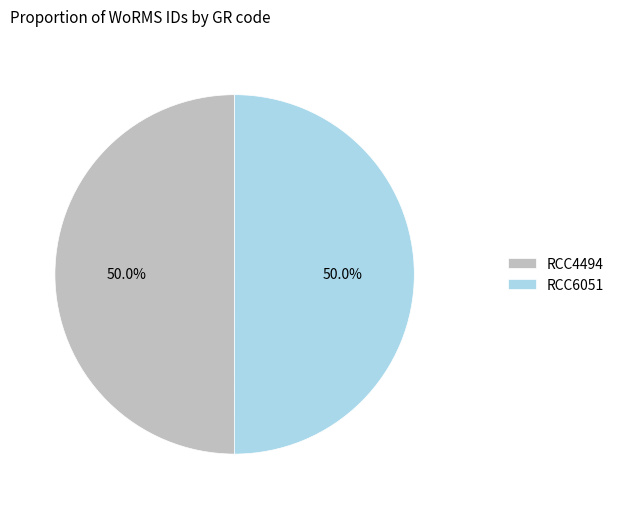

What is the ratio of the value at RCC4494 to the value at RCC6051?

1.0